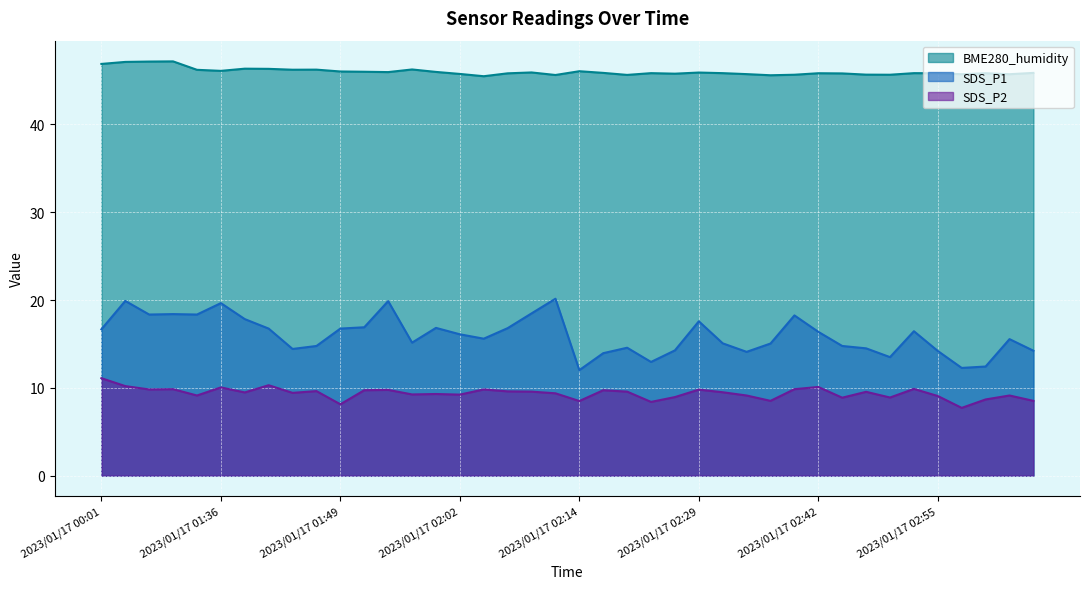

Is it true that BME280_humidity equals 46.0 at 2023/01/17 01:49?

True